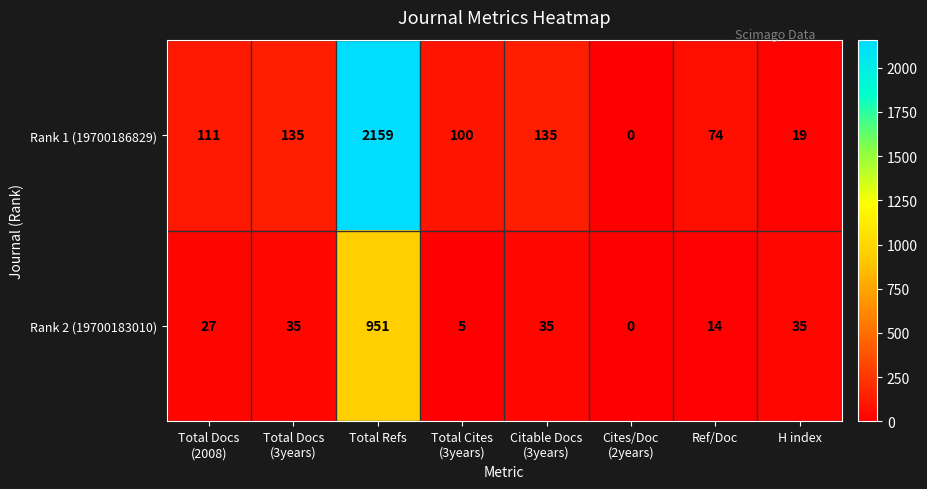

True or false: Rank 2 (19700183010) has a value of 35 at H index.

True